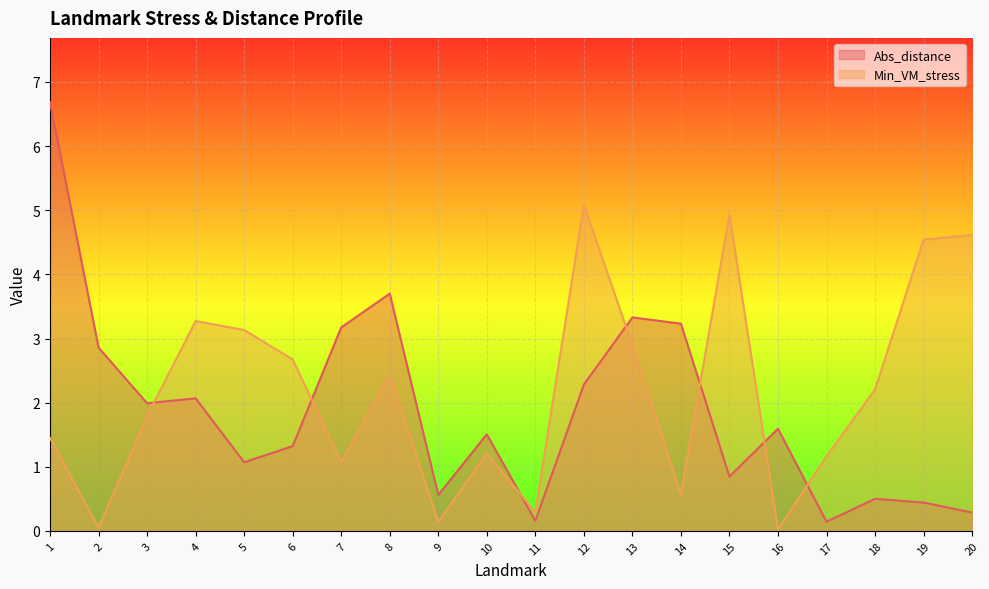

How many distinct data groups are displayed?

2